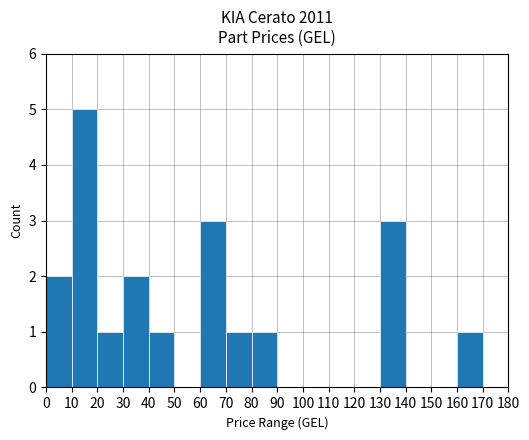

True or false: the data shows 3 at 140.

False